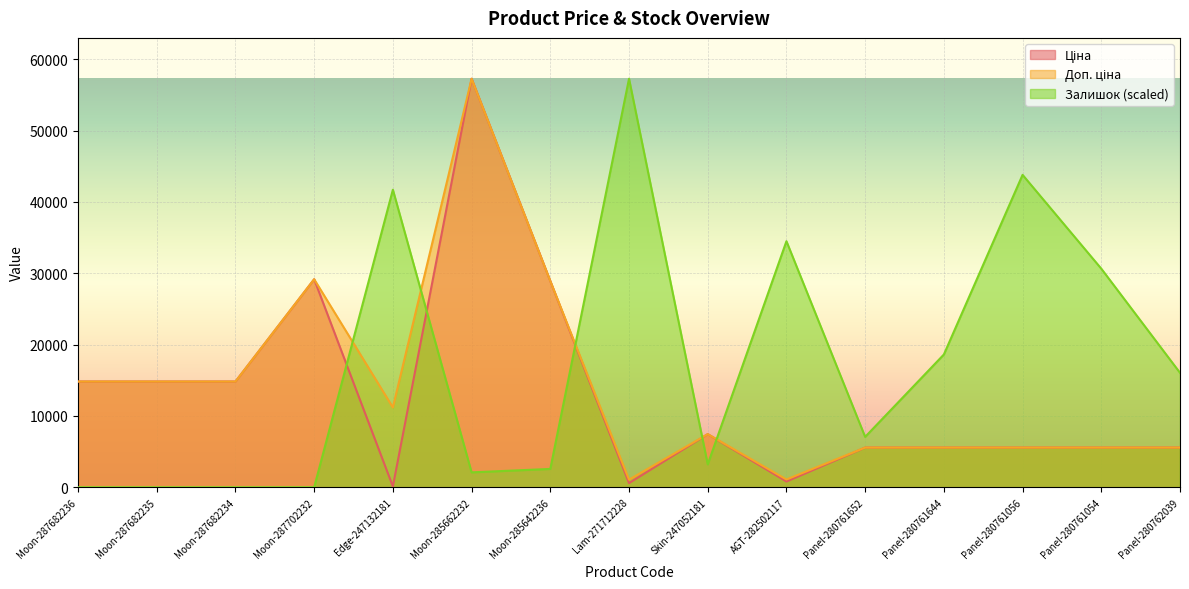

What is the label of the 8th point from the right?

Lam-271712228